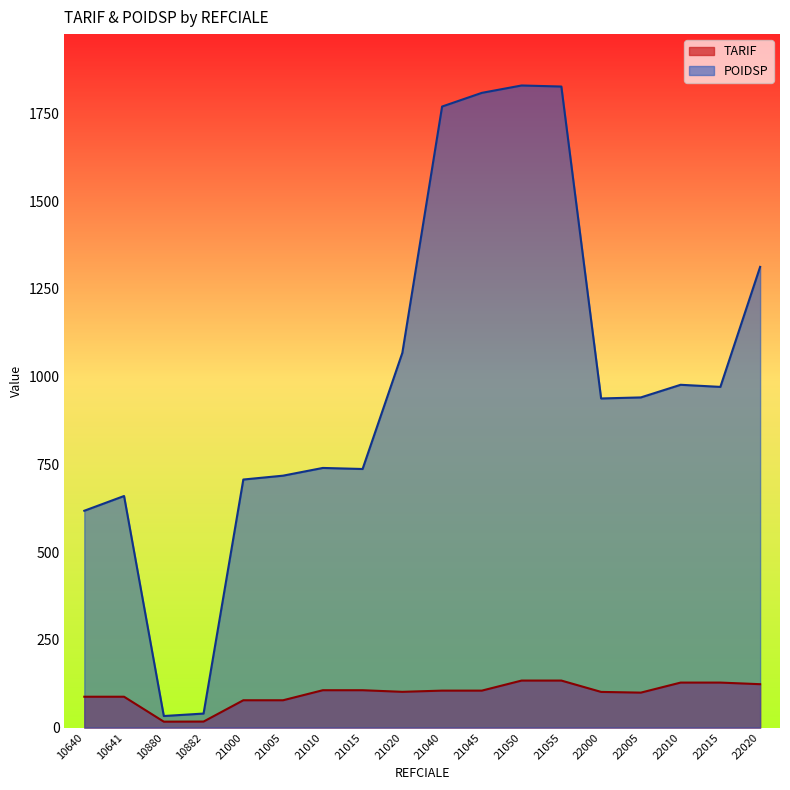

What is the greatest value displayed?

1830.0